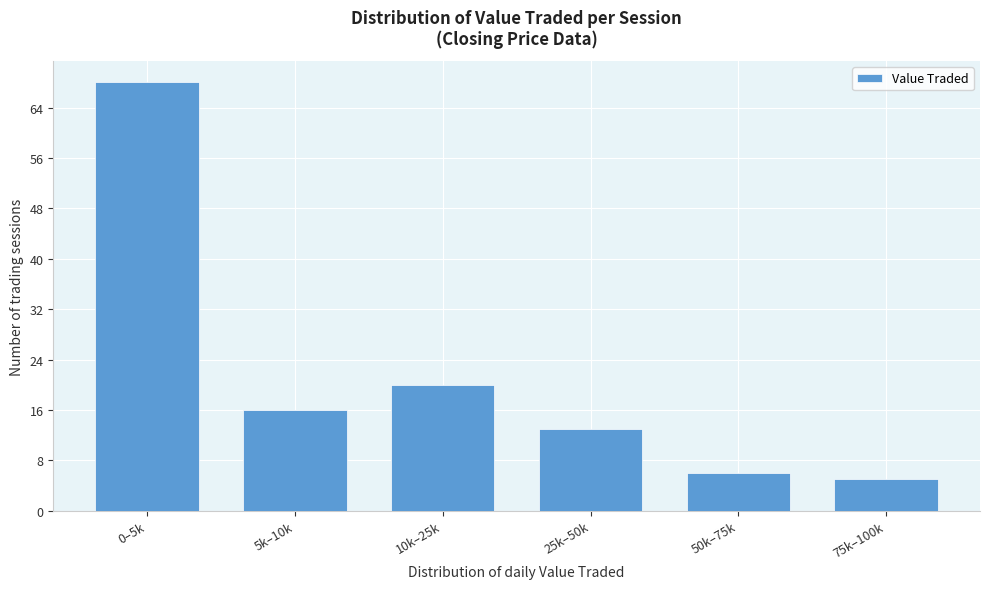

Reading left to right, what are all the values shown in this chart?

0–5k=68	5k–10k=16	10k–25k=20	25k–50k=13	50k–75k=6	75k–100k=5